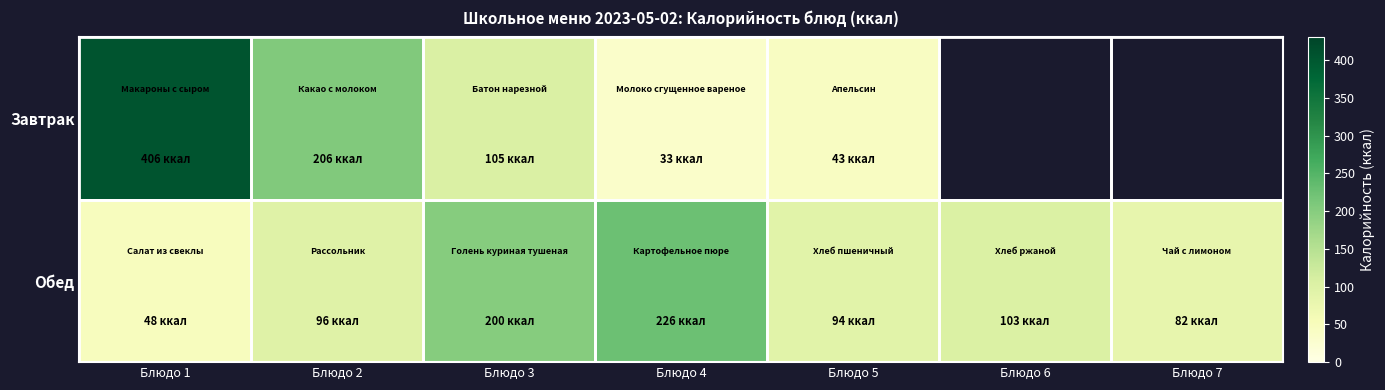

List the labels in order of Завтрак value, smallest first.

Блюдо 4, Блюдо 5, Блюдо 3, Блюдо 2, Блюдо 1, Блюдо 6, Блюдо 7